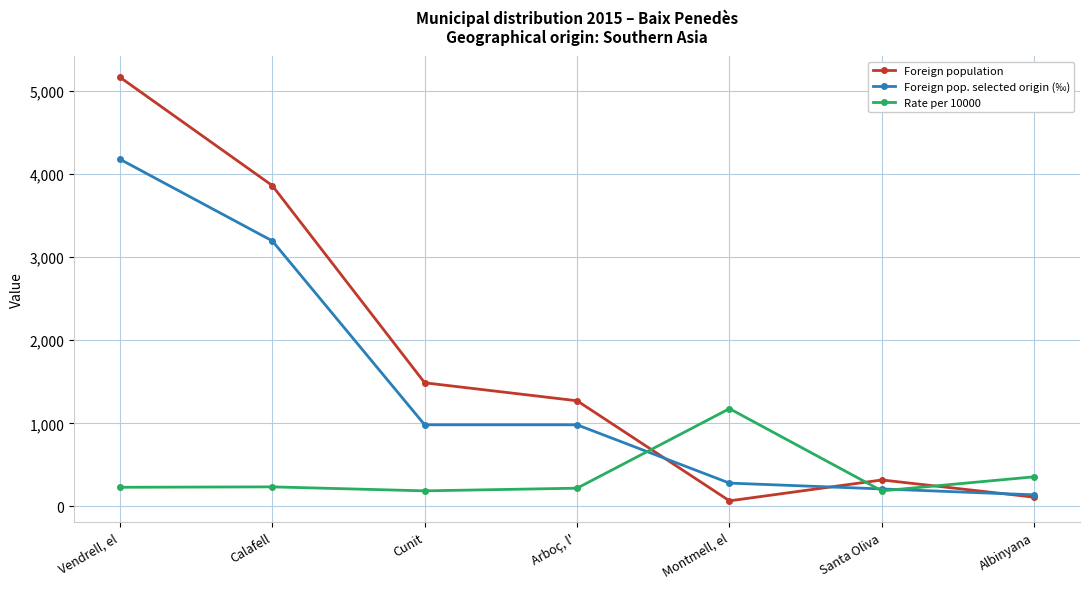

Where do Foreign pop. selected origin (‰) and Rate per 10000 first cross each other?

Arboç, l' and Montmell, el